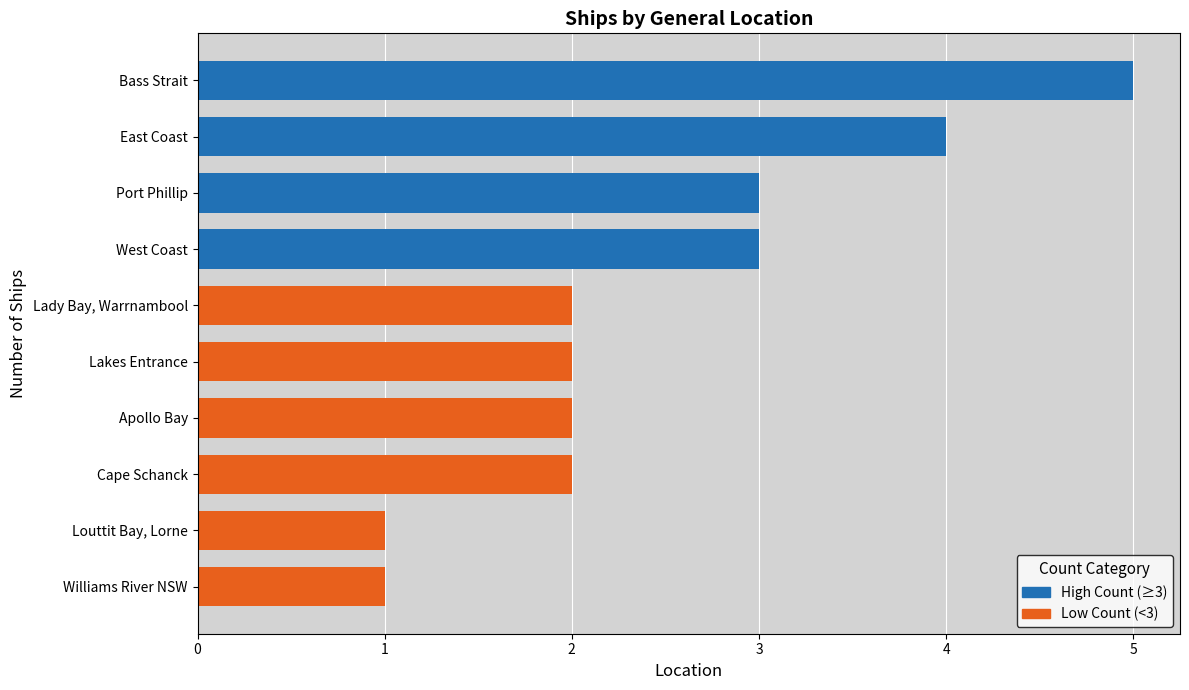

What is the minimum value shown in the chart?

1